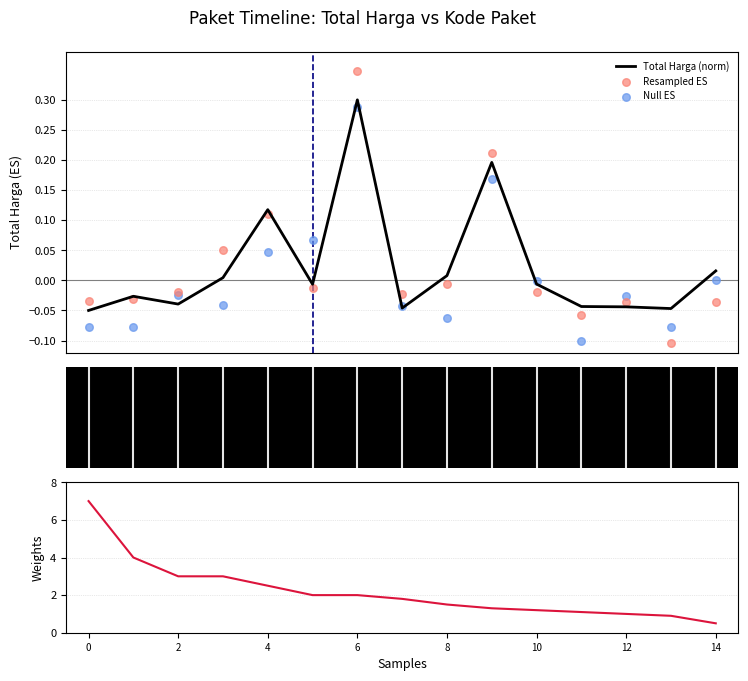

Which series has the widest spread of Y values?

Kode Paket (weights)